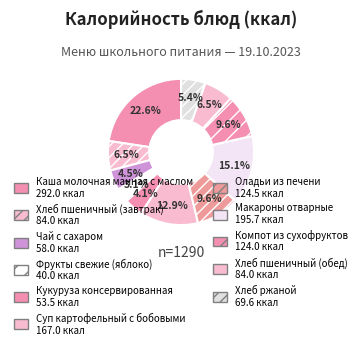

Between Оладьи из печени and Фрукты свежие (яблоко), which is larger?

Оладьи из печени